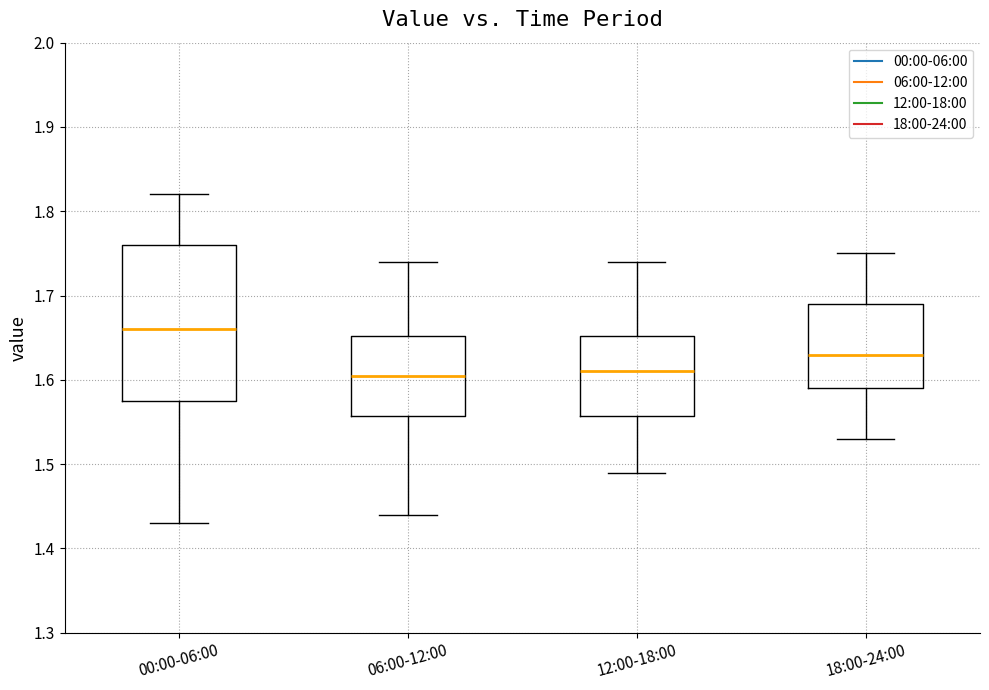

Which box has the highest median line?

00:00-06:00